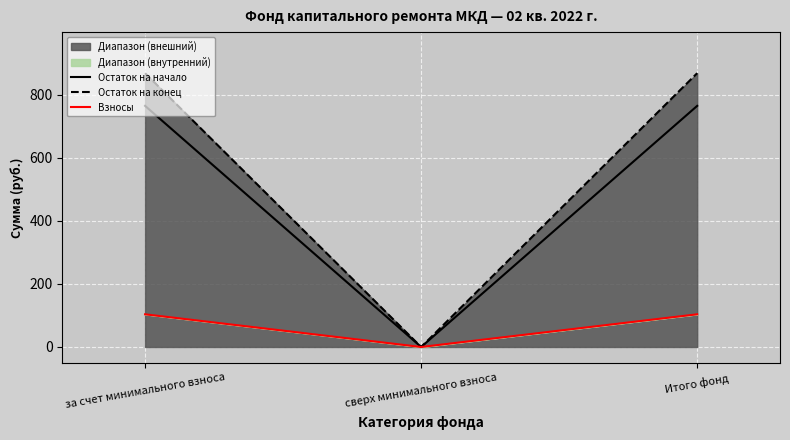

At за счет минимального взноса, list the series in order from largest to smallest.

Остаток на конец, Остаток на начало, Взносы